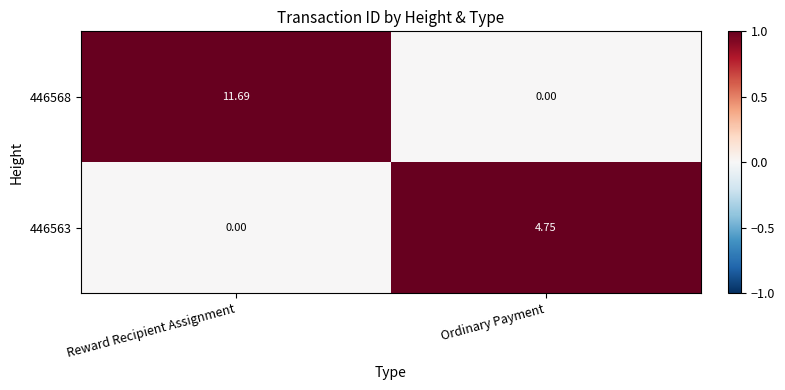

Rank the series by their maximum value, from highest to lowest.

446568, 446563